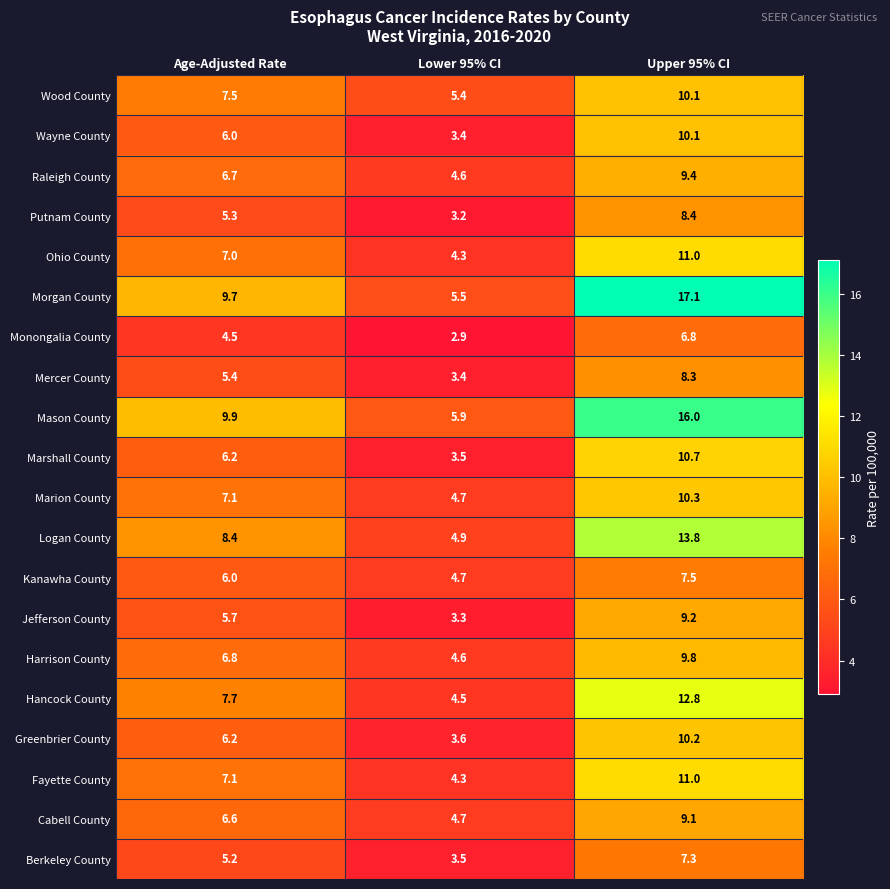

At which label does Monongalia County first exceed 4?

Age-Adjusted Rate